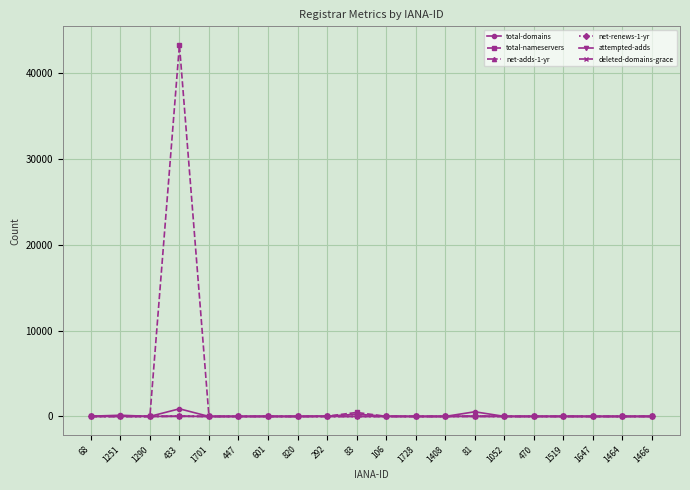

True or false: total-nameservers has a value of 6 at 1052.

True